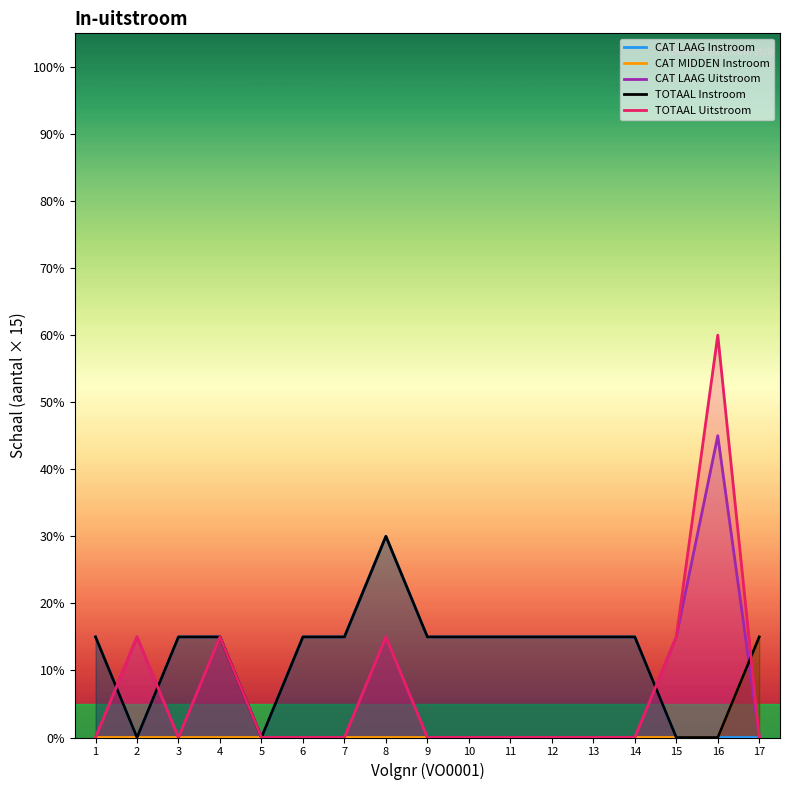

True or false: TOTAAL Instroom and CAT LAAG Instroom intersect in this chart.

False